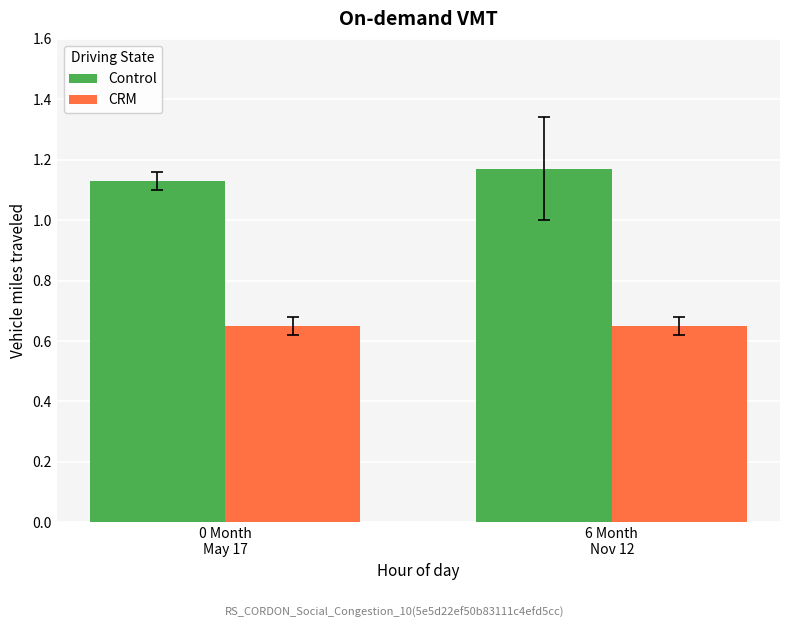

Rank the series by their average value, from highest to lowest.

Control, CRM